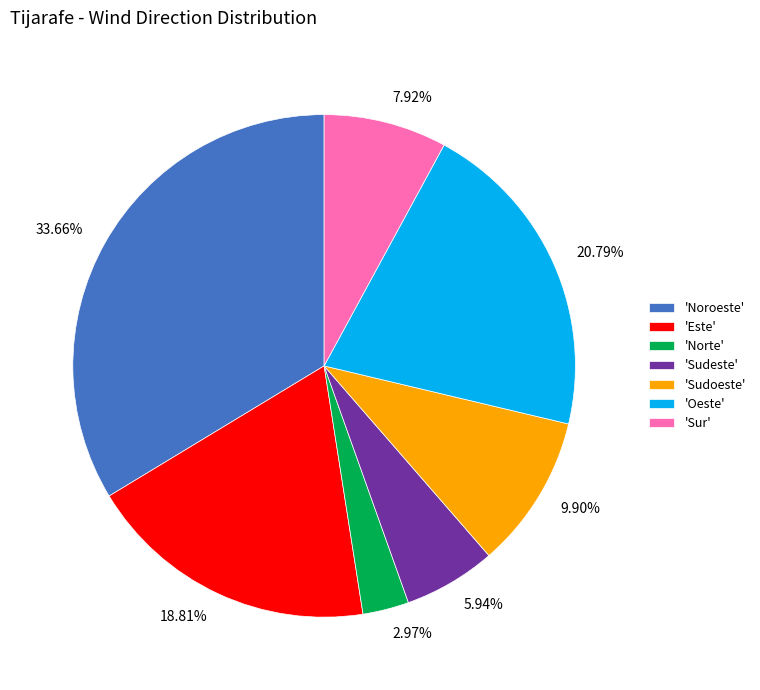

How many slices are in this pie chart?

7